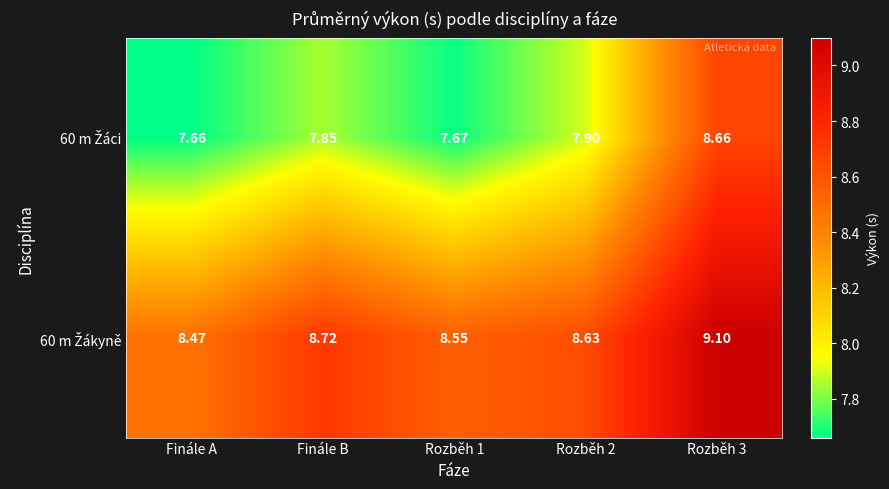

Which label corresponds to the smallest value in the chart?

Finále A